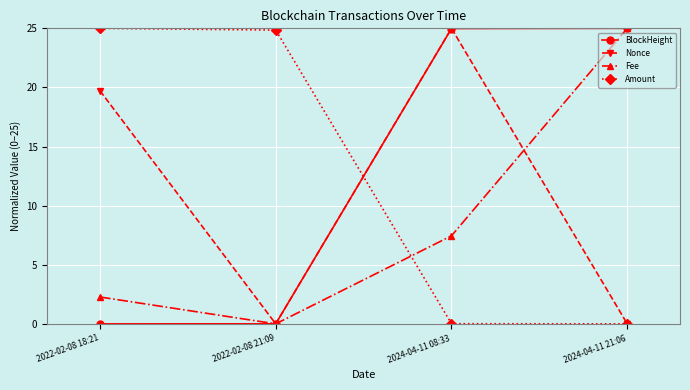

What are all the series names shown in the legend?

BlockHeight, Nonce, Fee, Amount